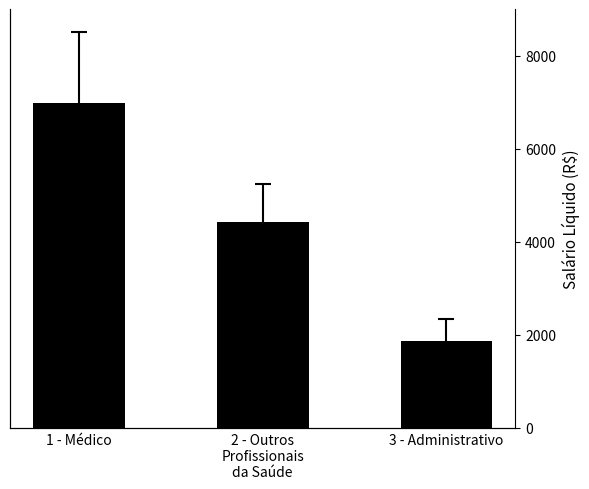

Is it true that the value at 2 - Outros
Profissionais
da Saúde is 7948.2?

False